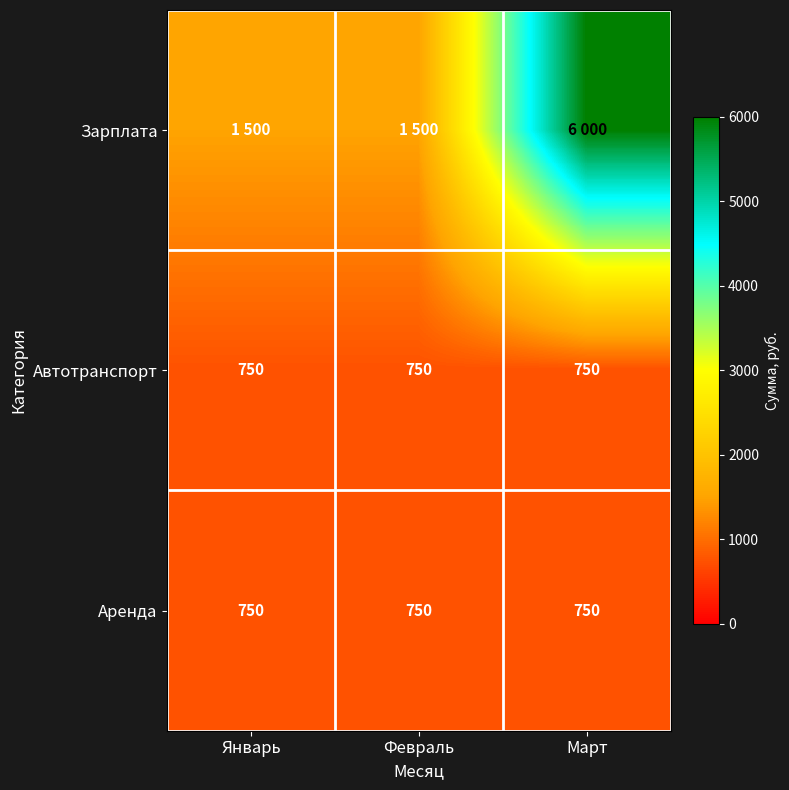

Is it true that Аренда equals 446 at Январь?

False